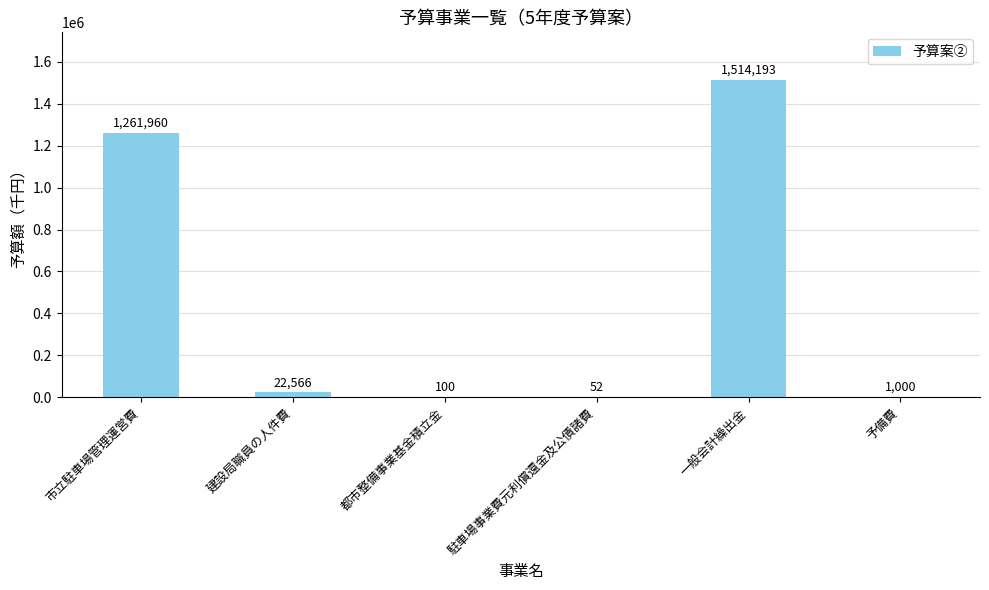

Reading left to right, transcribe all the data shown in this chart.

1261960	22566	100	52	1514193	1000